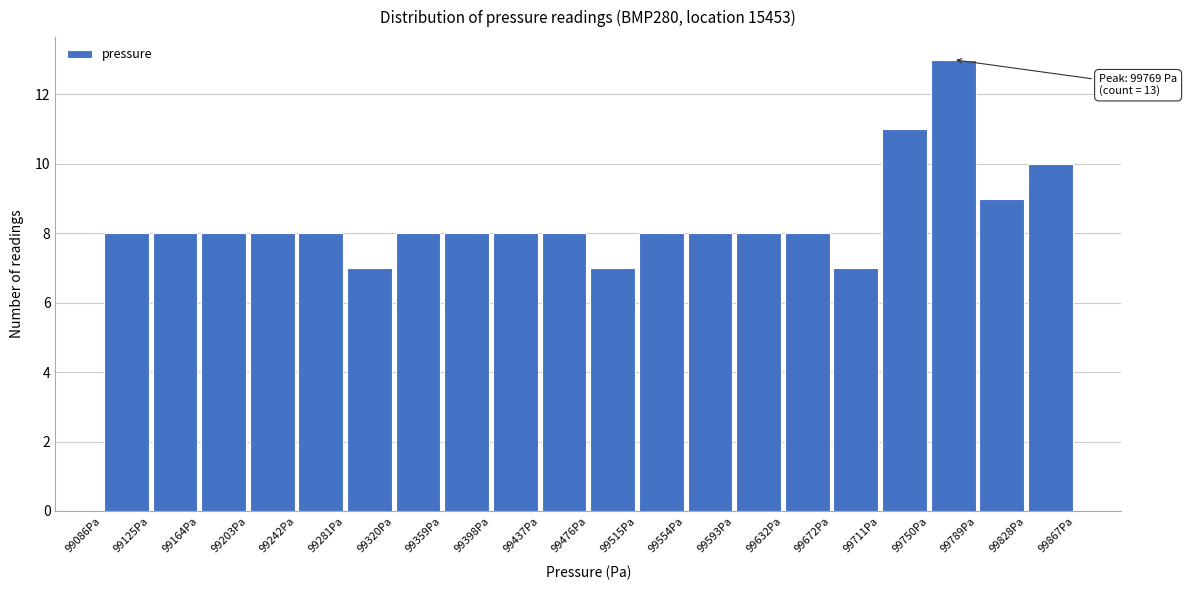

Over which range of the x-axis is the bar tallest?

99750 to 99790